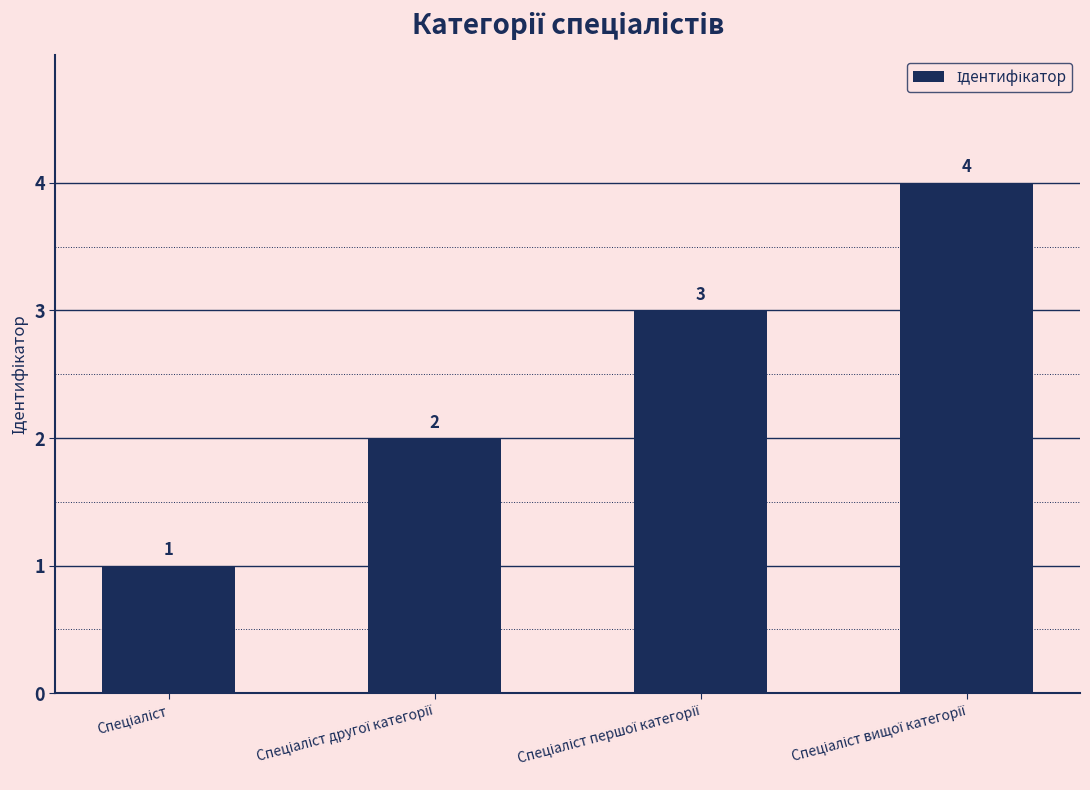

How many values are between 2 and 4?

3